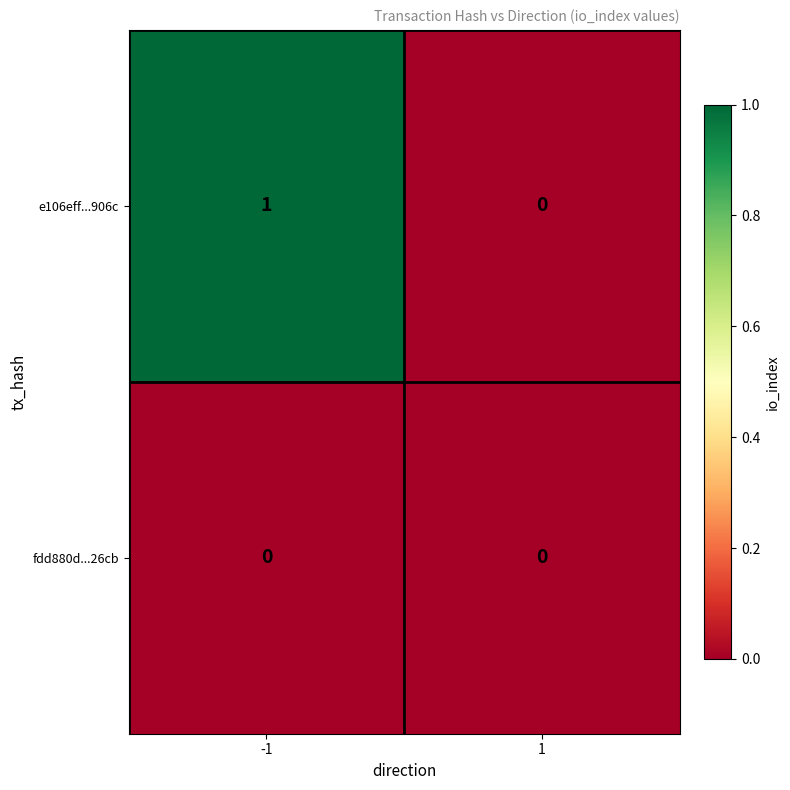

Which series changed the most between -1 and 1?

e106eff...906c